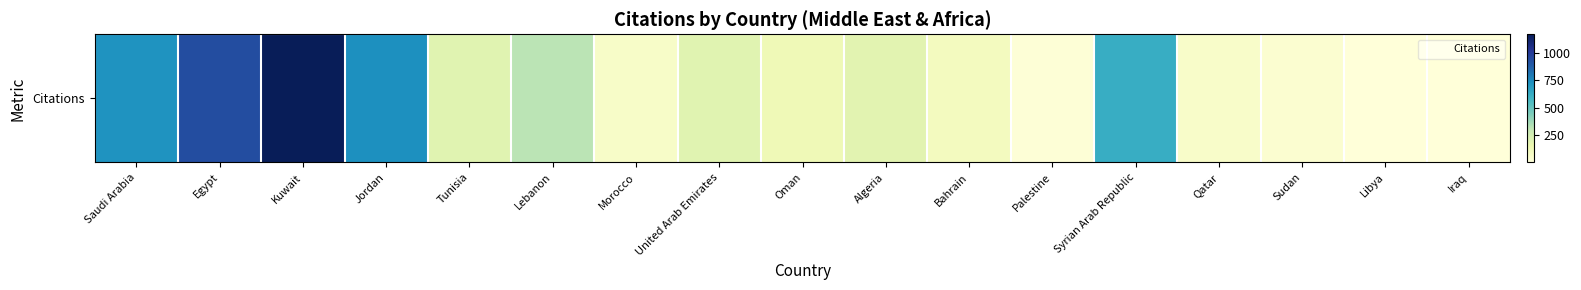

What is the sum of all values?

5519